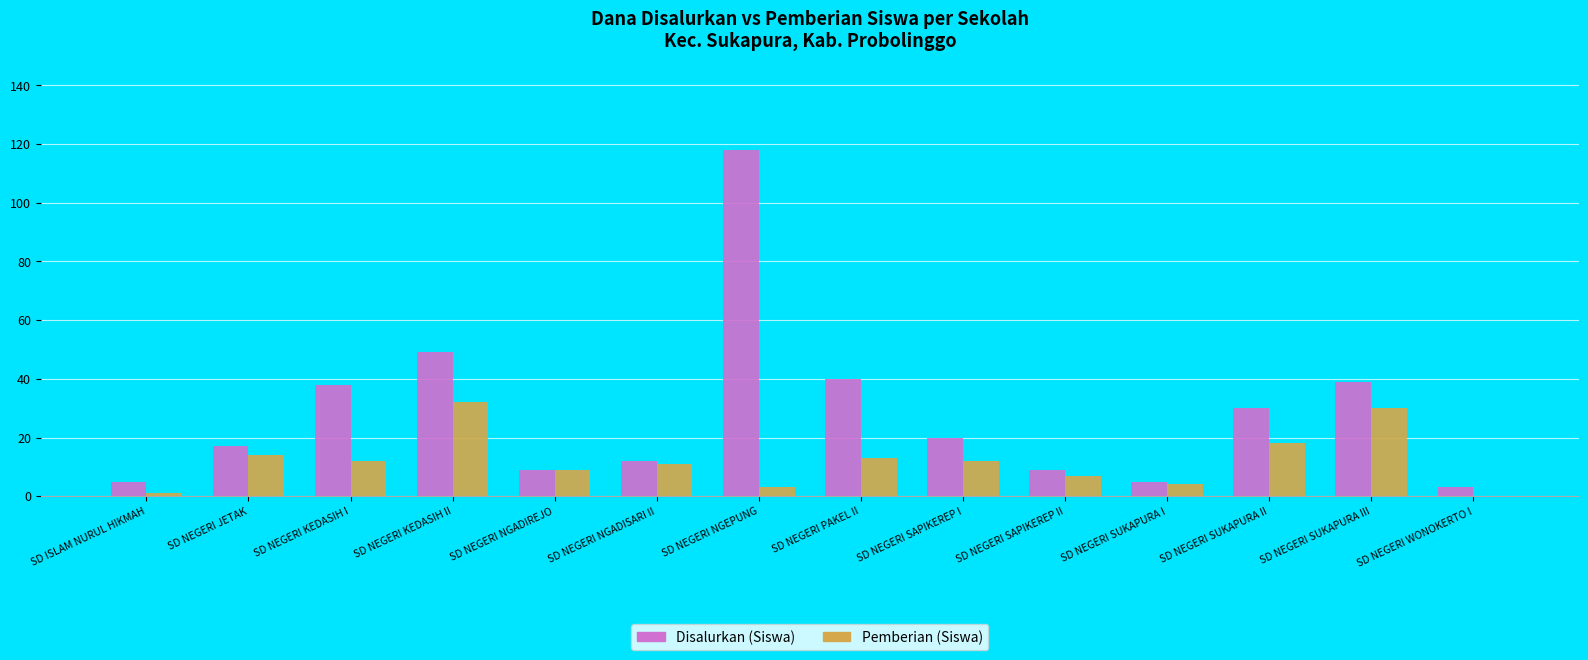

Is the value of Disalurkan (Siswa) at SD NEGERI WONOKERTO I greater than the value of Pemberian (Siswa) at SD NEGERI KEDASIH I?

No